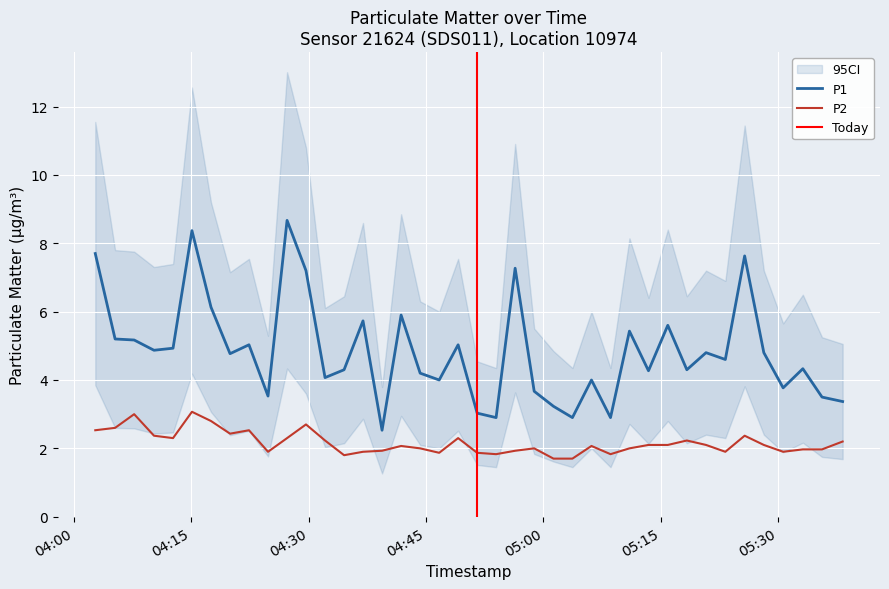

What is the total value across all series at 2022-10-26T05:03:42?

4.6